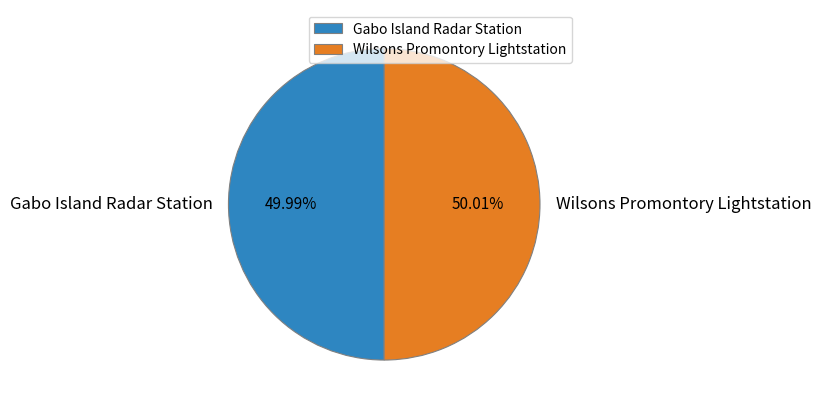

To the nearest percent, what percentage of the pie is Gabo Island Radar Station?

50%